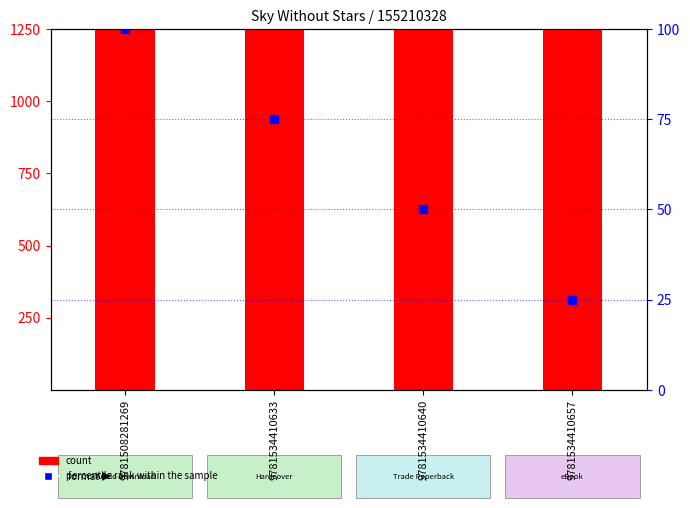

At which category is the sum across all series the highest?

9781508281269